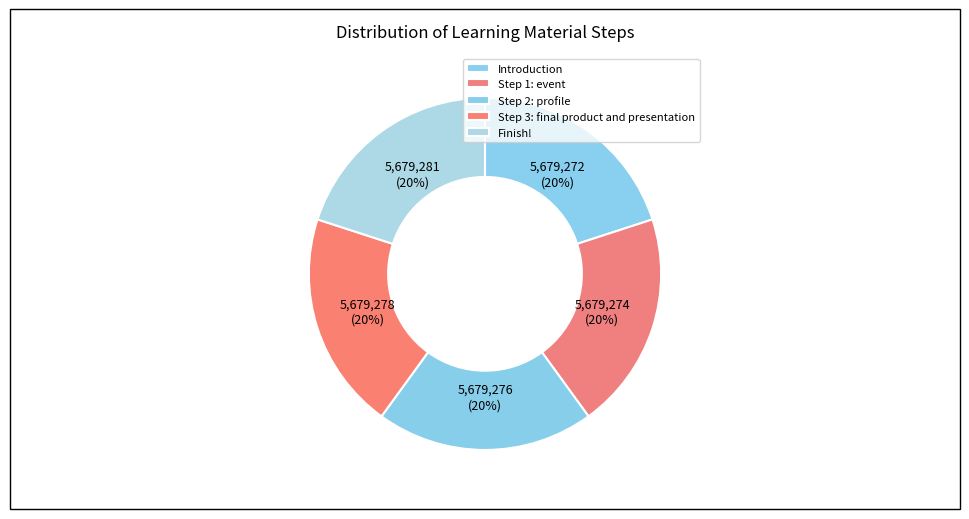

How many slices are in this pie chart?

5